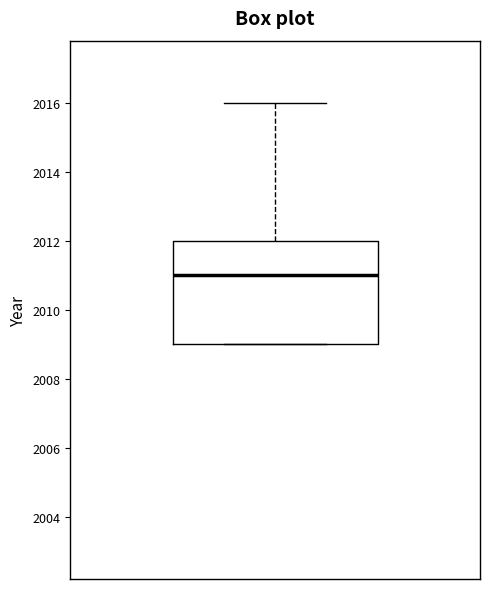

Transcribe this box plot: give where the median line is, the range the box spans, and where the two whiskers end, as read against the y-axis. The values are not printed on the chart, so give them approximately, as read against the axis.

median 2011, box 2009 to 2012, whiskers 2009 to 2016